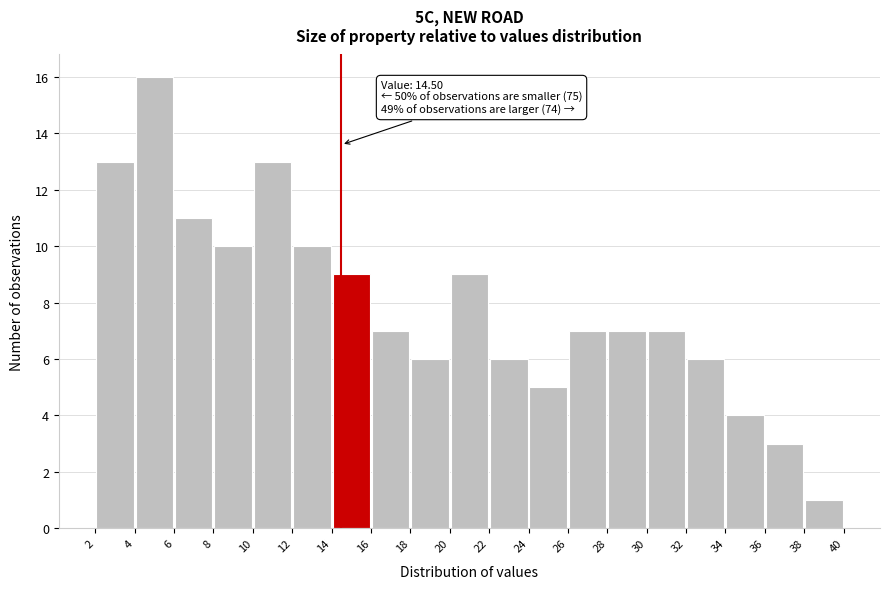

Over which range of the x-axis is the bar tallest?

4 to 6